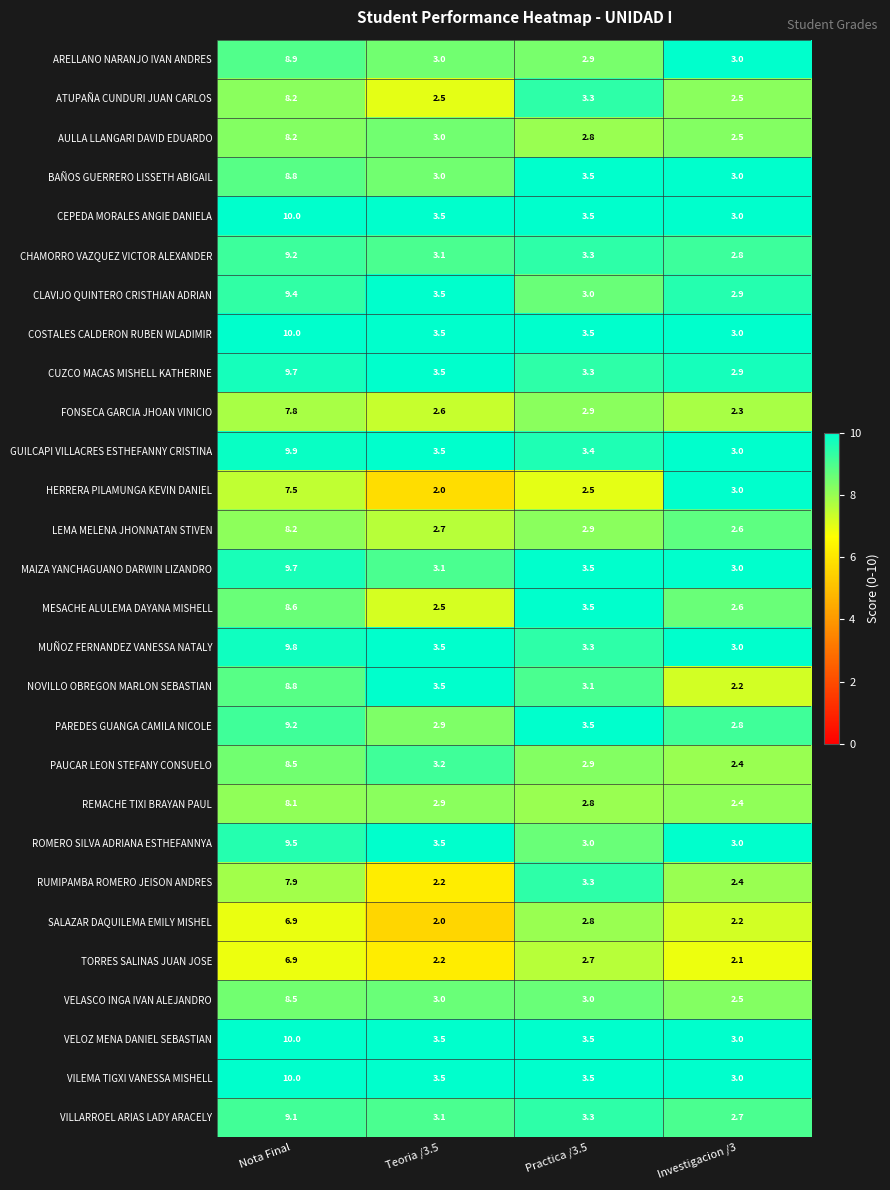

What is the difference between the MESACHE ALULEMA DAYANA MISHELL values at Investigacion /3 and Nota Final?

6.0